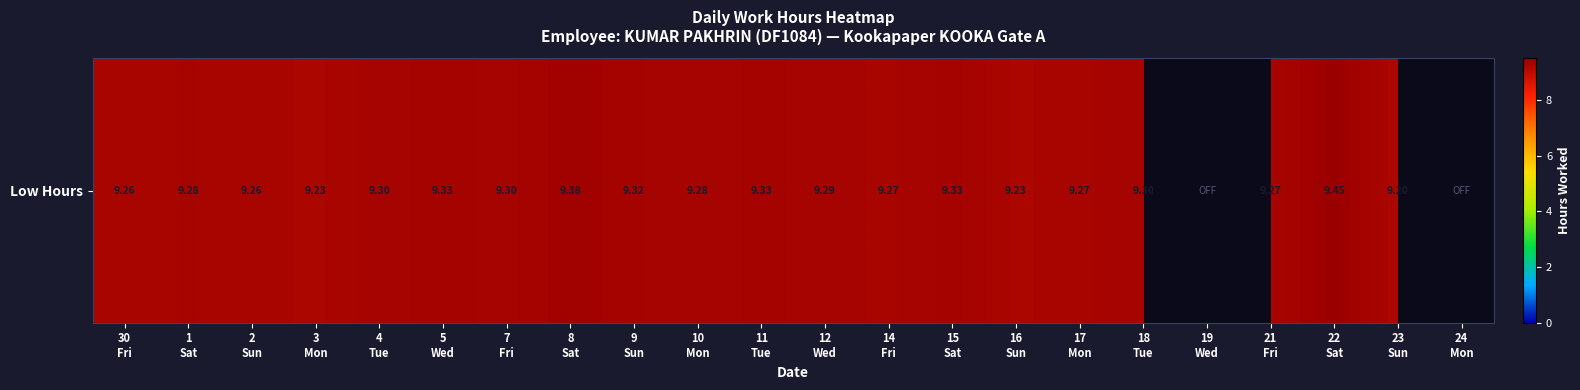

What is the change in value from 16
Sun to 18
Tue?

+0.1